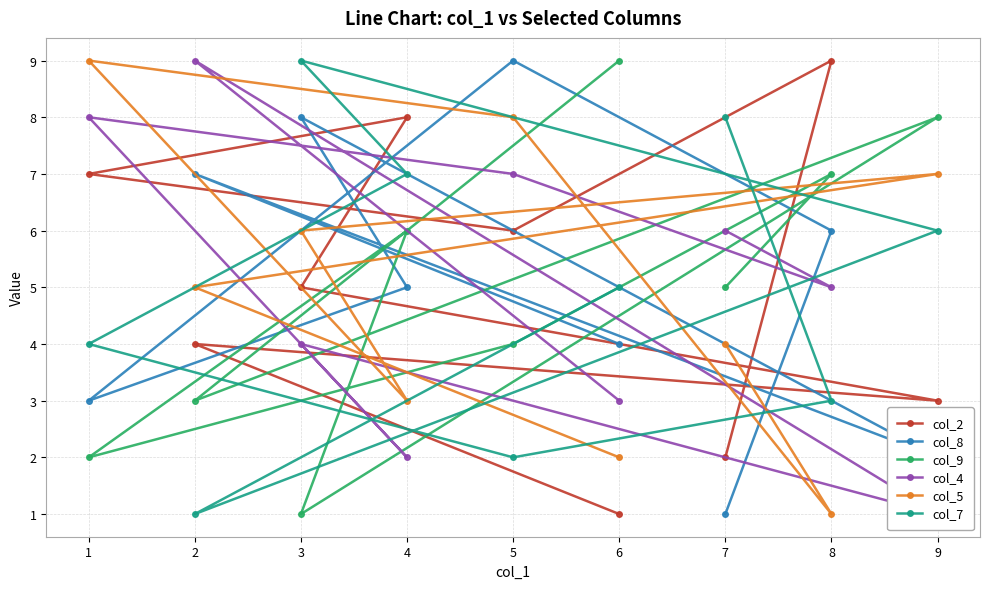

At which category does col_9 reach its first local valley?

1